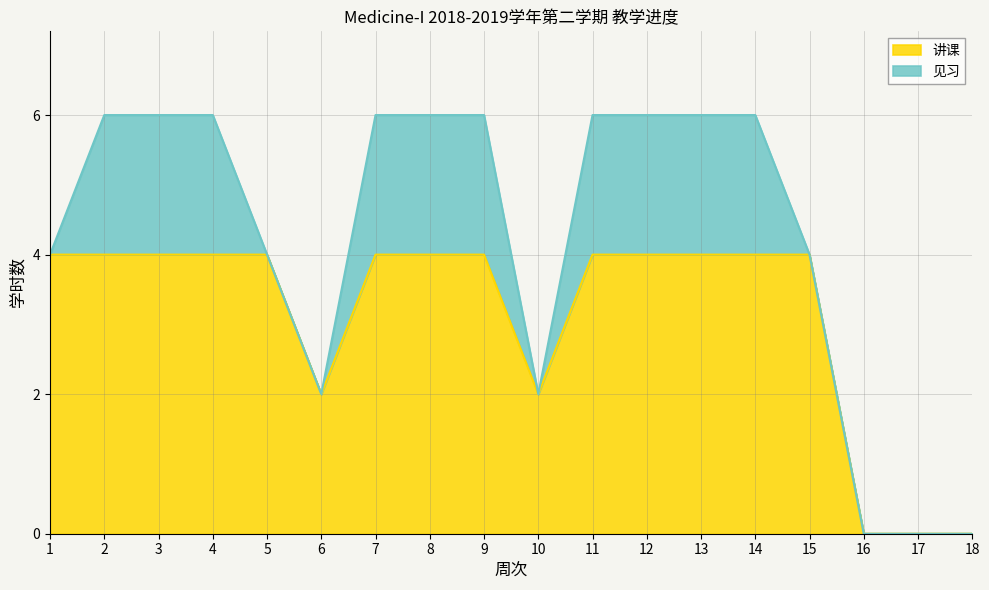

How many interior local valleys (lower than both neighbors) does the data have?

2